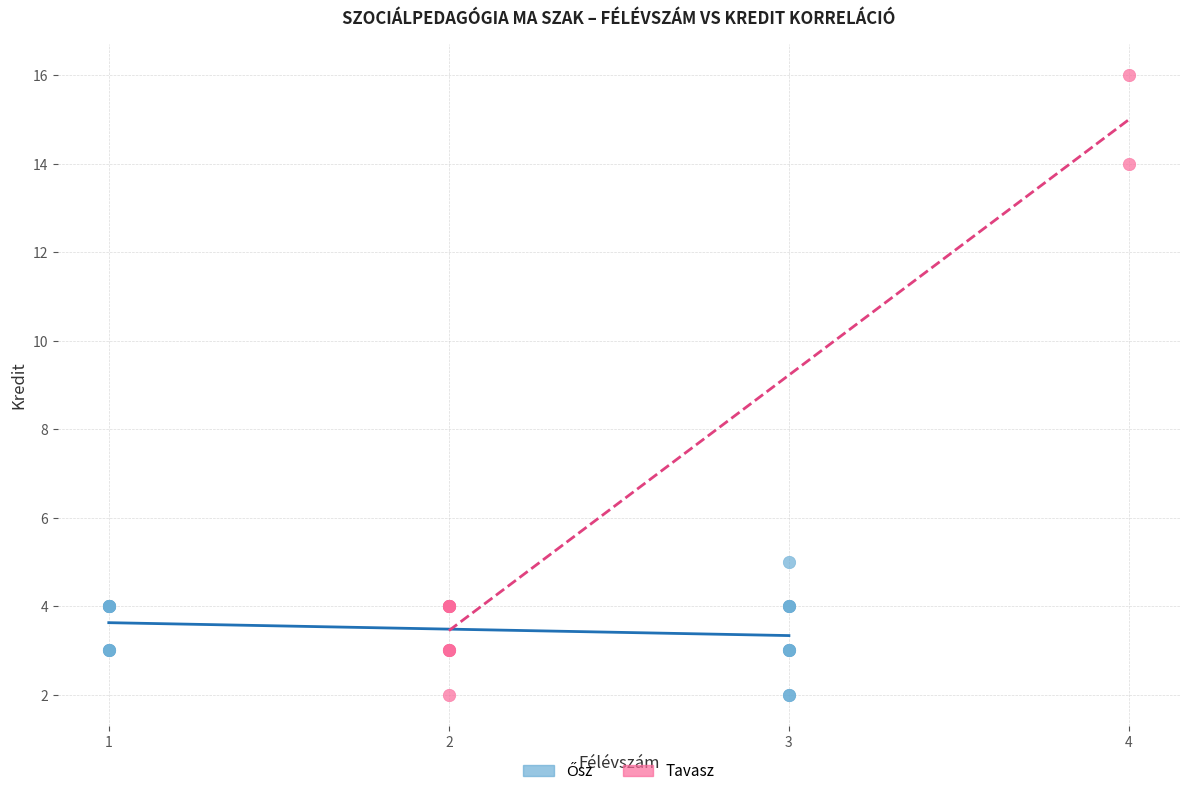

Which series contains the highest Y value?

Tavasz